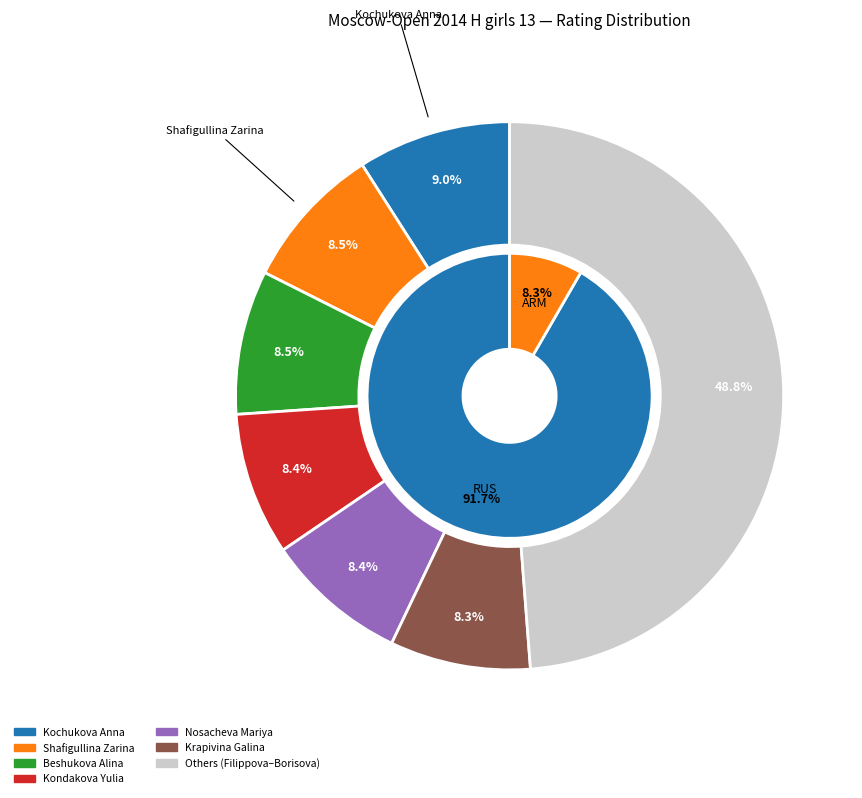

Between Krapivina Galina and Kochukova Anna, which is larger?

Kochukova Anna